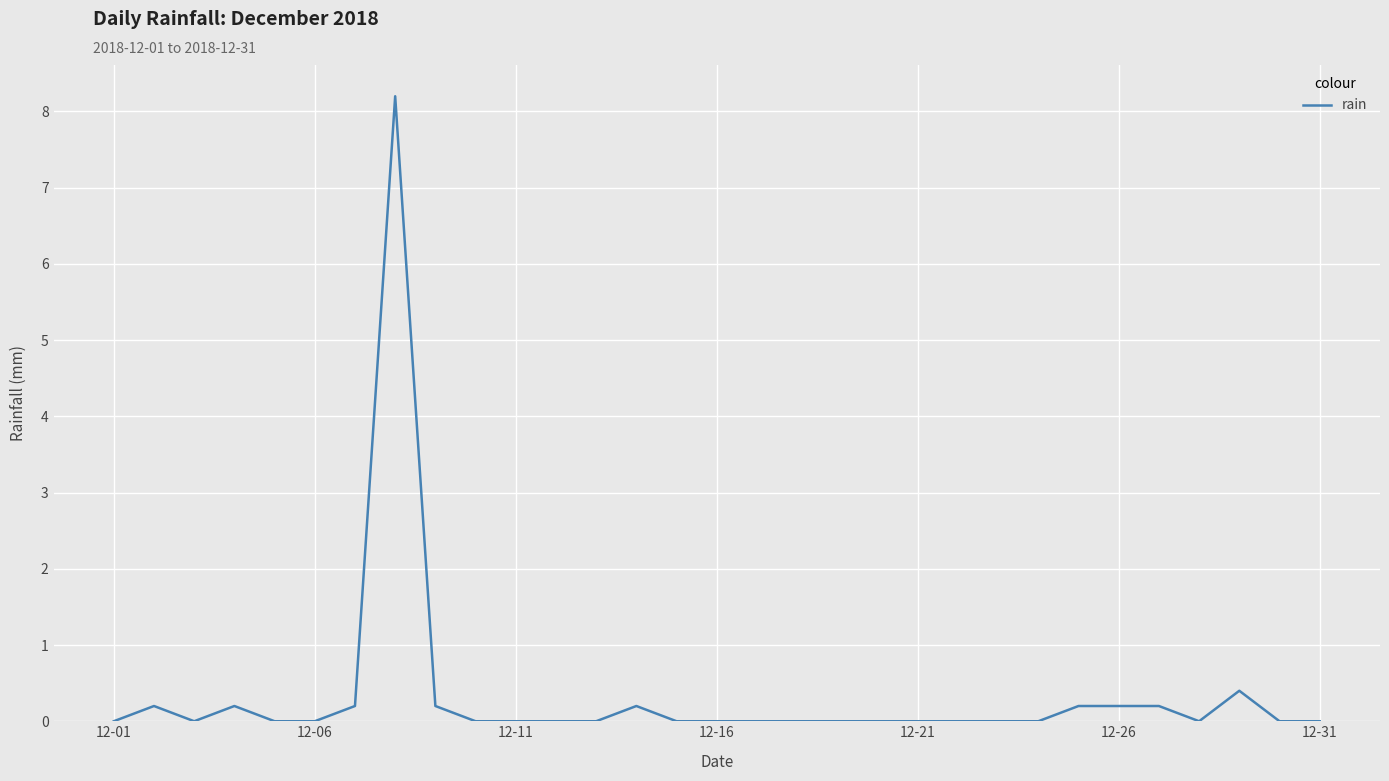

What is the greatest value displayed?

8.2